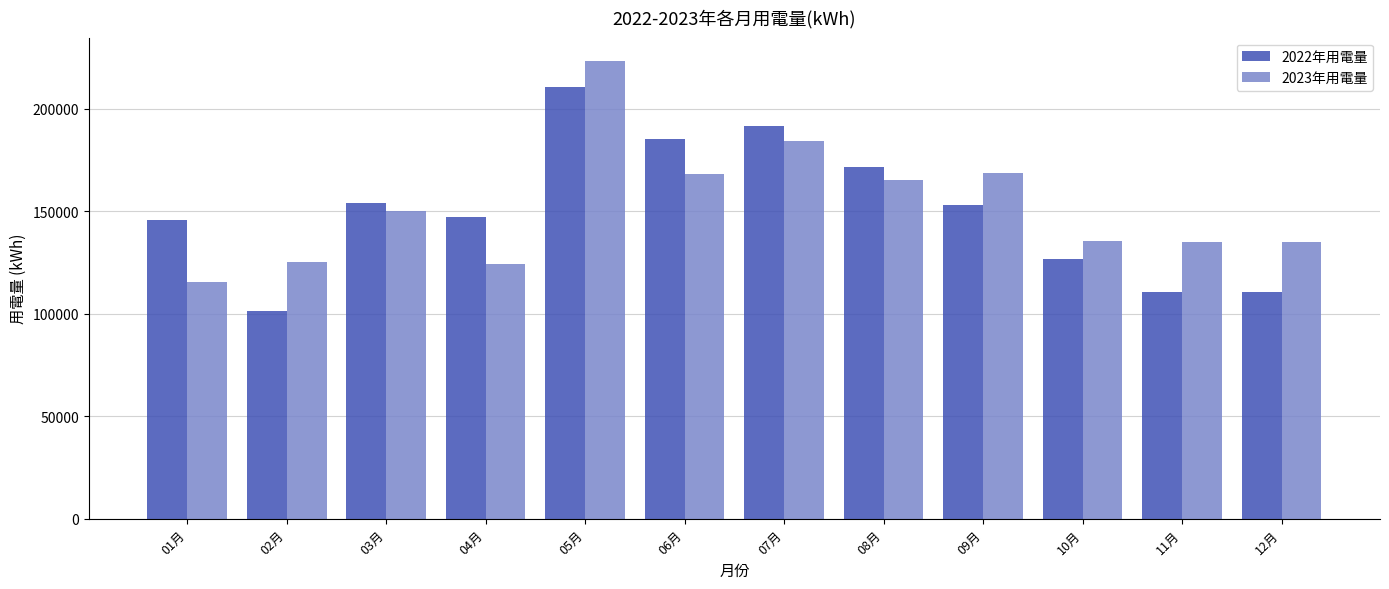

How many groups of bars are there?

12